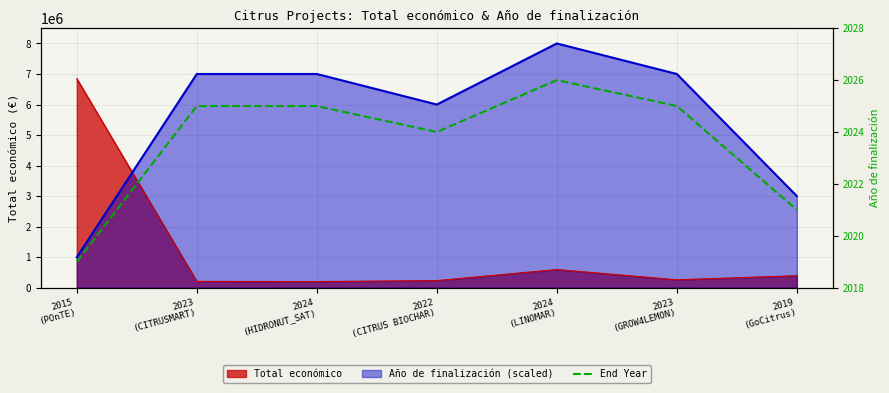

Does the chart have visible grid lines?

Yes